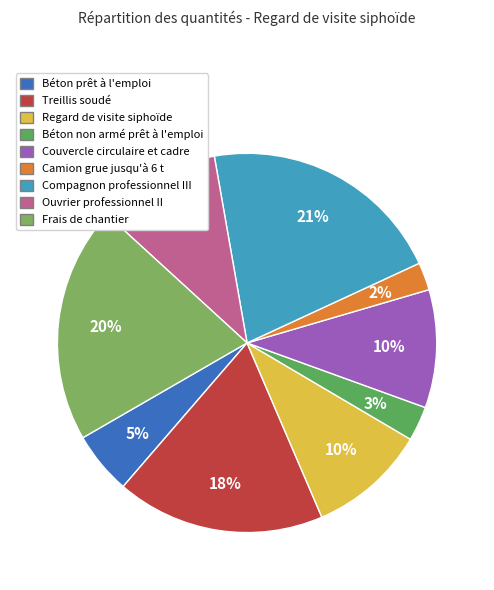

To the nearest percent, what percentage of the pie is Treillis soudé?

18%